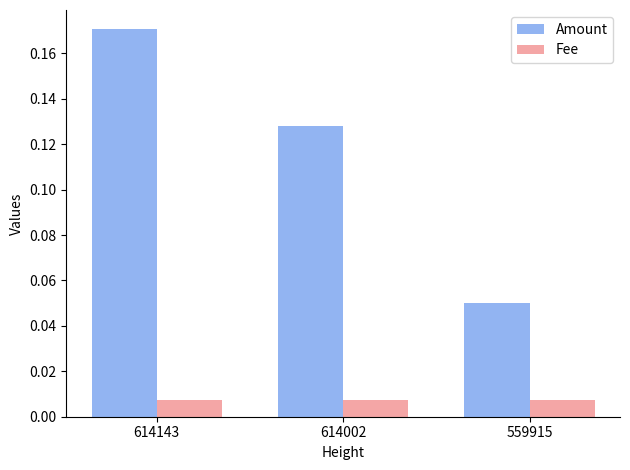

Which series has the largest total across all categories?

Amount